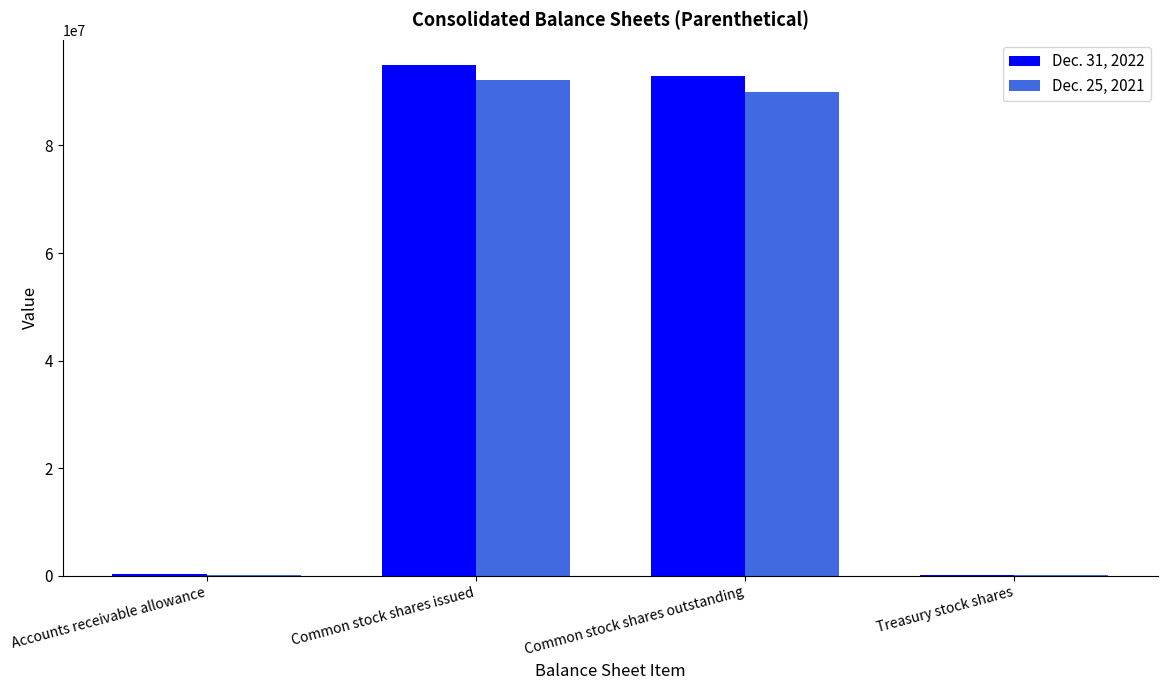

How many groups of bars are there?

4